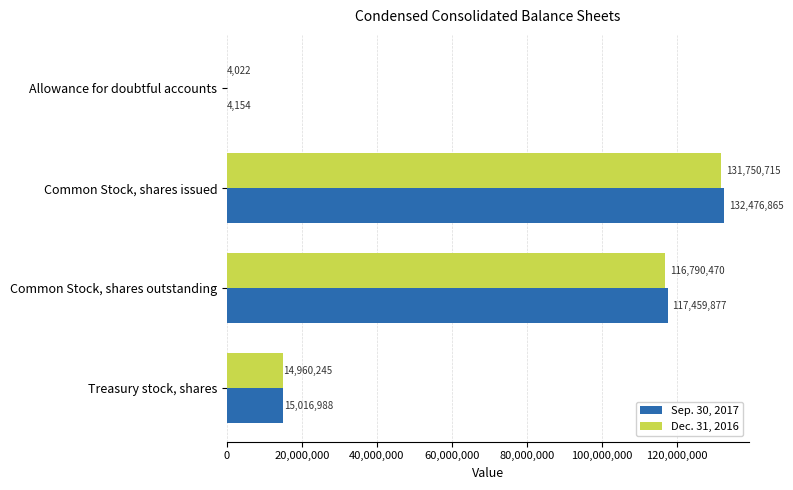

Is the value of Sep. 30, 2017 at Common Stock, shares issued greater than the value of Dec. 31, 2016 at Allowance for doubtful accounts?

Yes